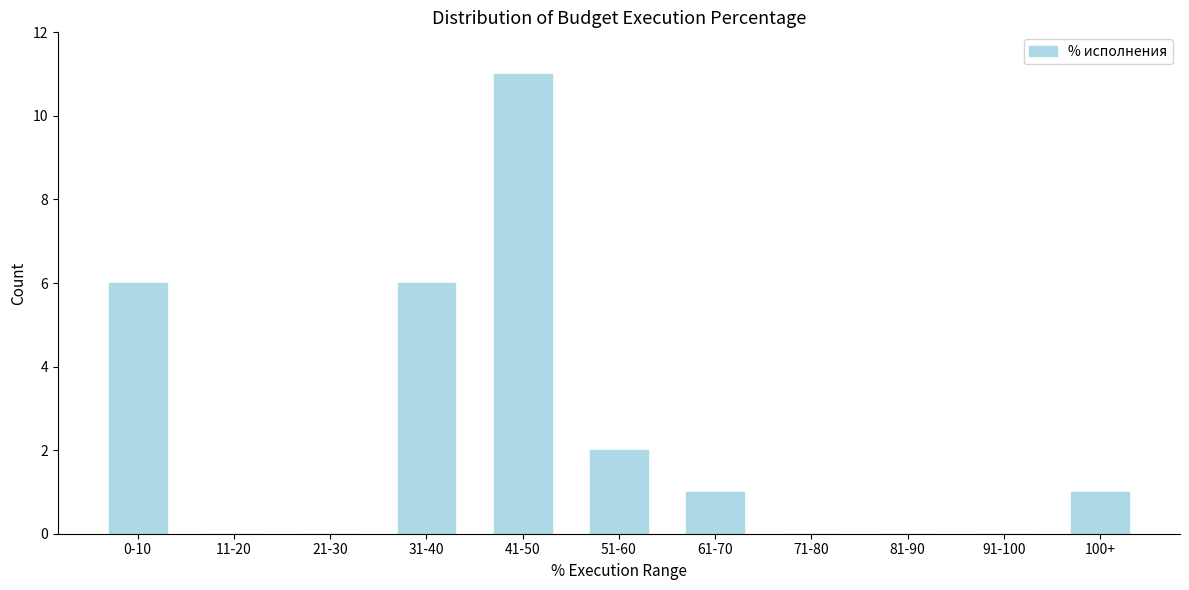

Reading left to right, what are all the values shown in this chart?

0-10=6	11-20=0	21-30=0	31-40=6	41-50=11	51-60=2	61-70=1	71-80=0	81-90=0	91-100=0	100+=1